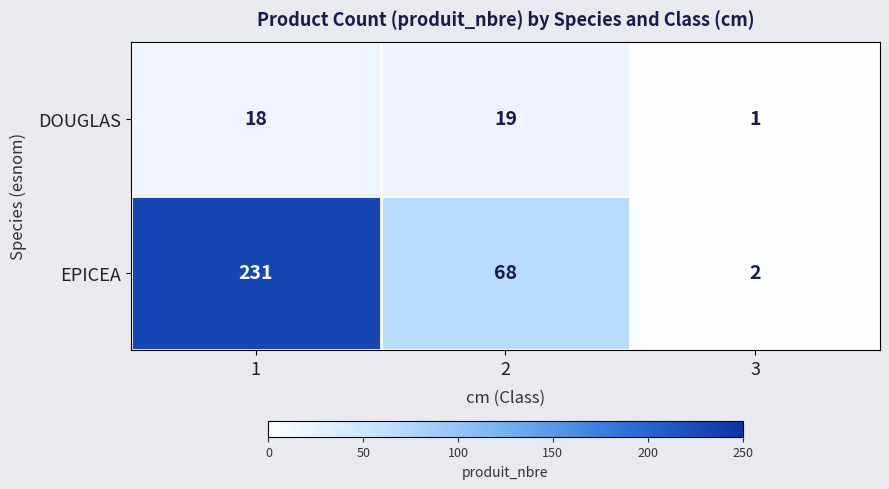

Rank the series by their average value, from highest to lowest.

EPICEA, DOUGLAS